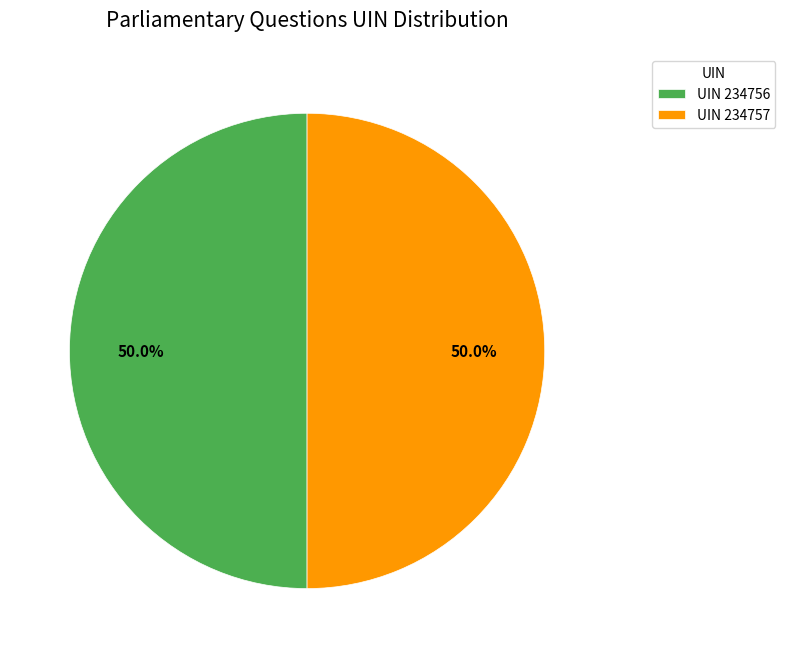

Approximately how many times larger is the value at UIN 234757 compared to UIN 234756?

1.0